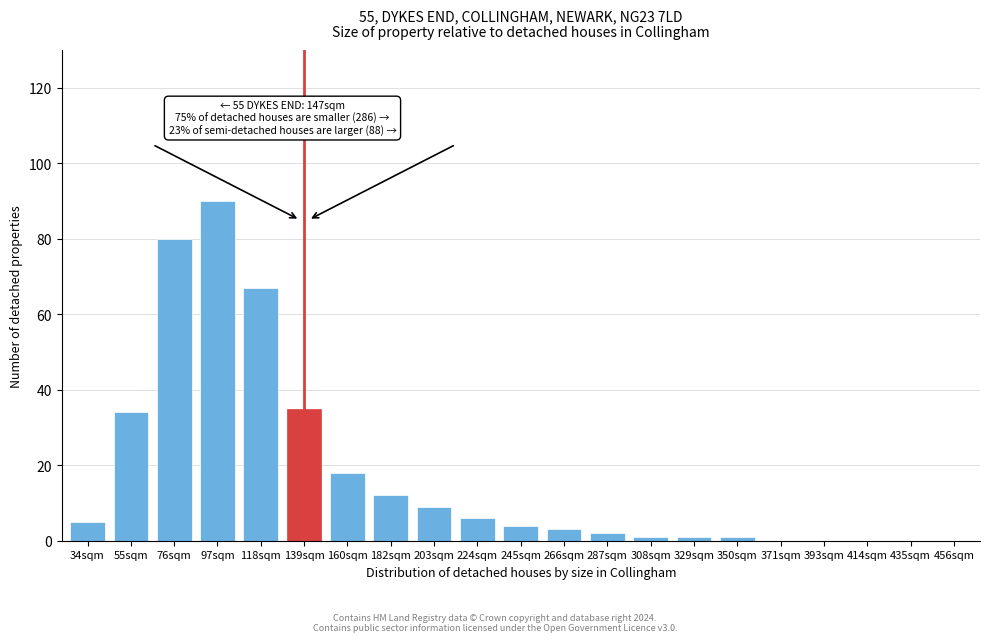

Reading right to left, transcribe all the data shown in this chart.

456sqm=0	435sqm=0	414sqm=0	393sqm=0	371sqm=0	350sqm=1	329sqm=1	308sqm=1	287sqm=2	266sqm=3	245sqm=4	224sqm=6	203sqm=9	182sqm=12	160sqm=18	139sqm=35	118sqm=67	97sqm=90	76sqm=80	55sqm=34	34sqm=5